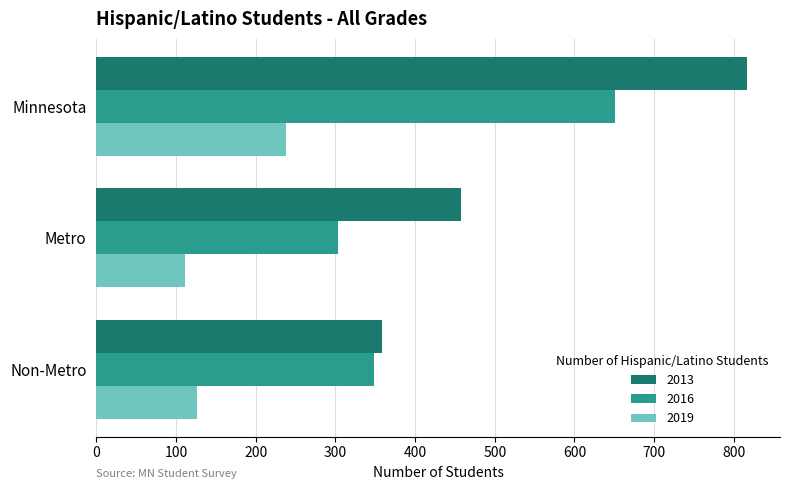

What is the total value across all series at Metro?

873